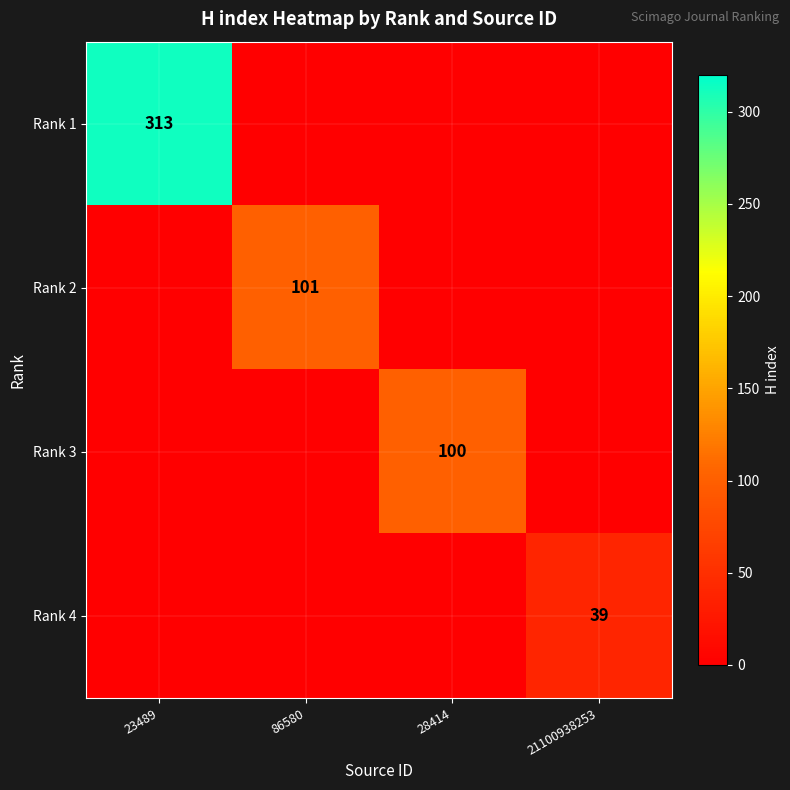

True or false: Rank 2 has a value of 101 at 86580.

True